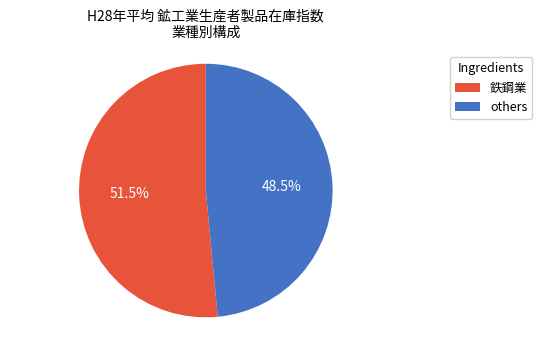

Combined, do others and 鉄鋼業 account for over 50%?

Yes